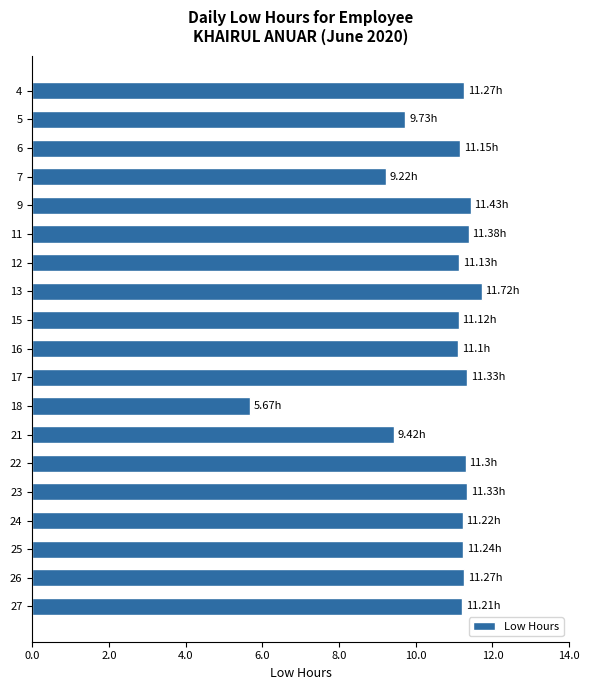

What is the ratio of the value at 7 to the value at 6?

0.8